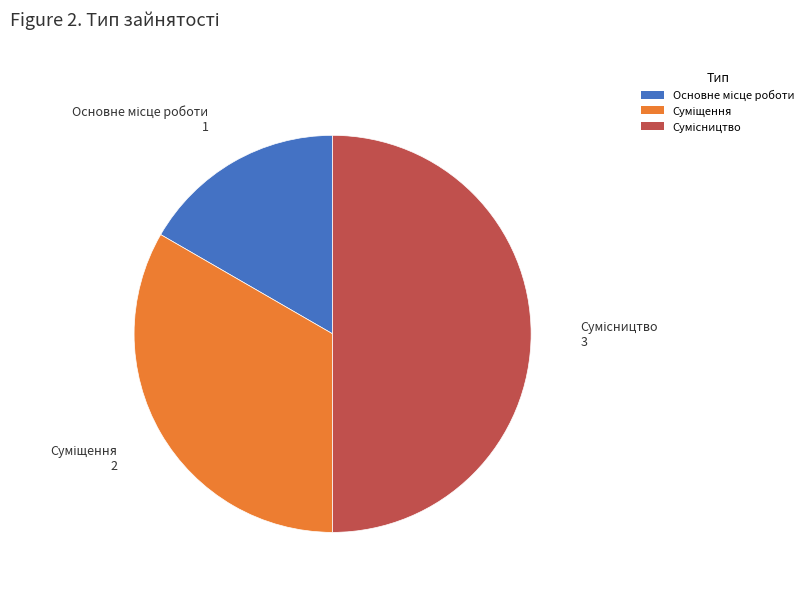

To the nearest percent, what is the average slice percentage?

33%